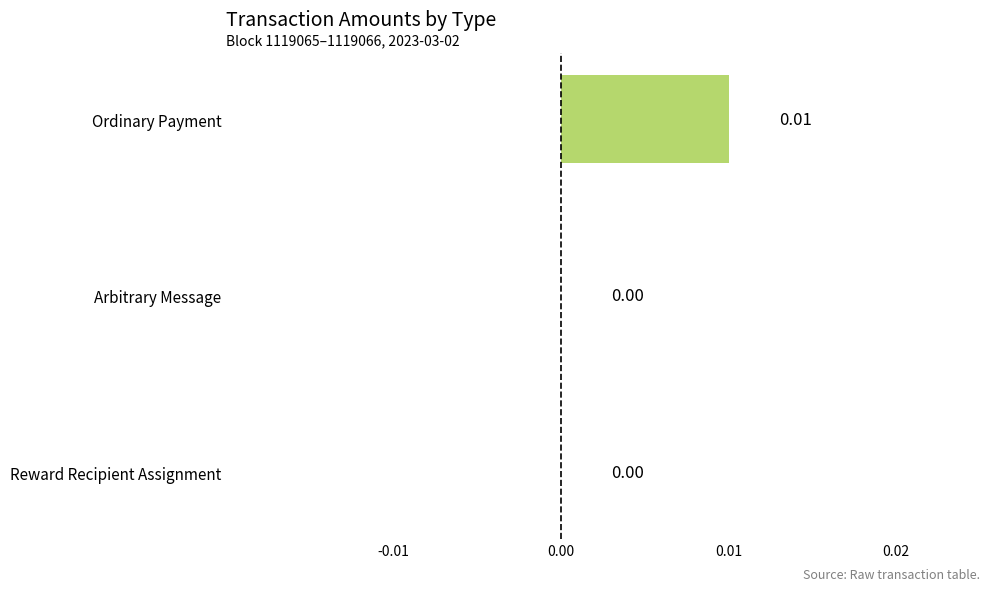

Which category has the highest value across all series?

Ordinary Payment